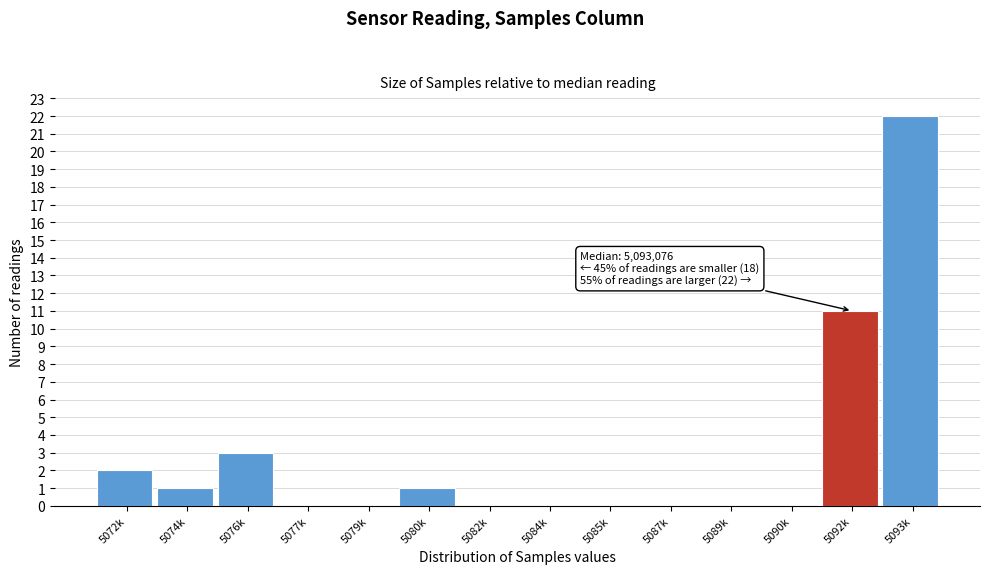

Reading left to right, transcribe all the data shown in this chart.

5072k=2	5074k=1	5076k=3	5077k=0	5079k=0	5080k=1	5082k=0	5084k=0	5085k=0	5087k=0	5089k=0	5090k=0	5092k=11	5093k=22